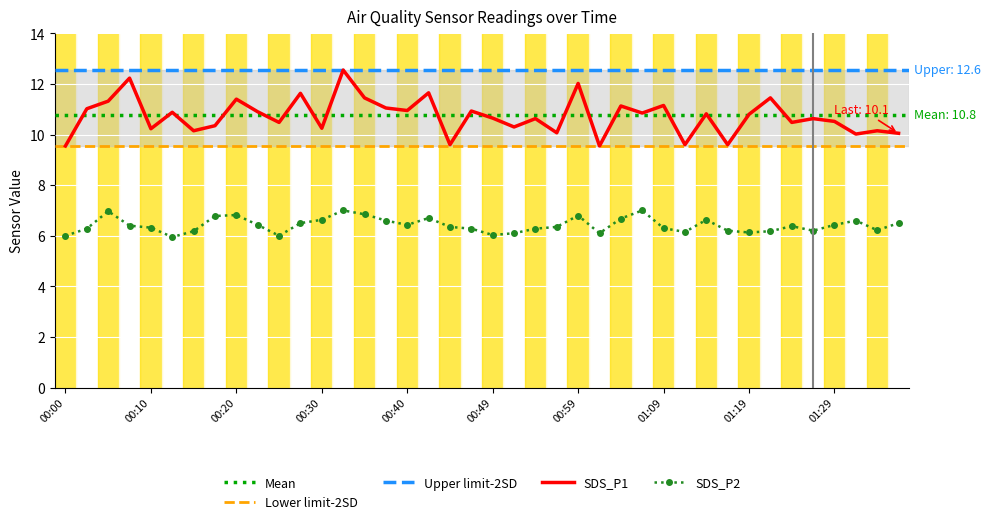

Where is the first local maximum for SDS_P1?

00:07